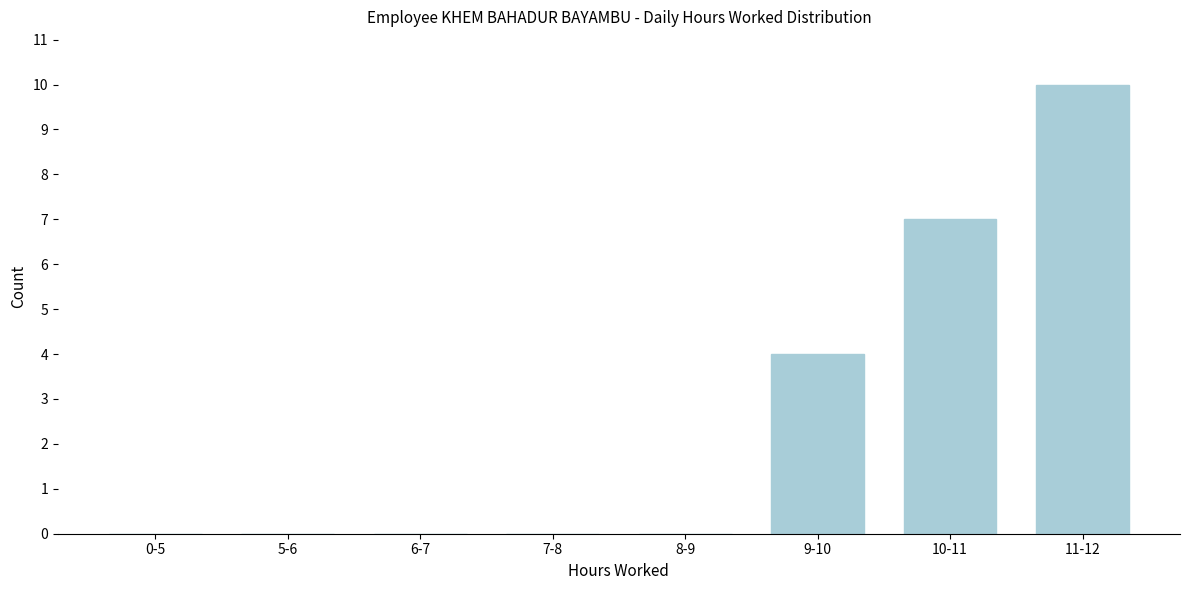

Reading left to right, list all the values displayed in this chart.

0-5=0	5-6=0	6-7=0	7-8=0	8-9=0	9-10=4	10-11=7	11-12=10